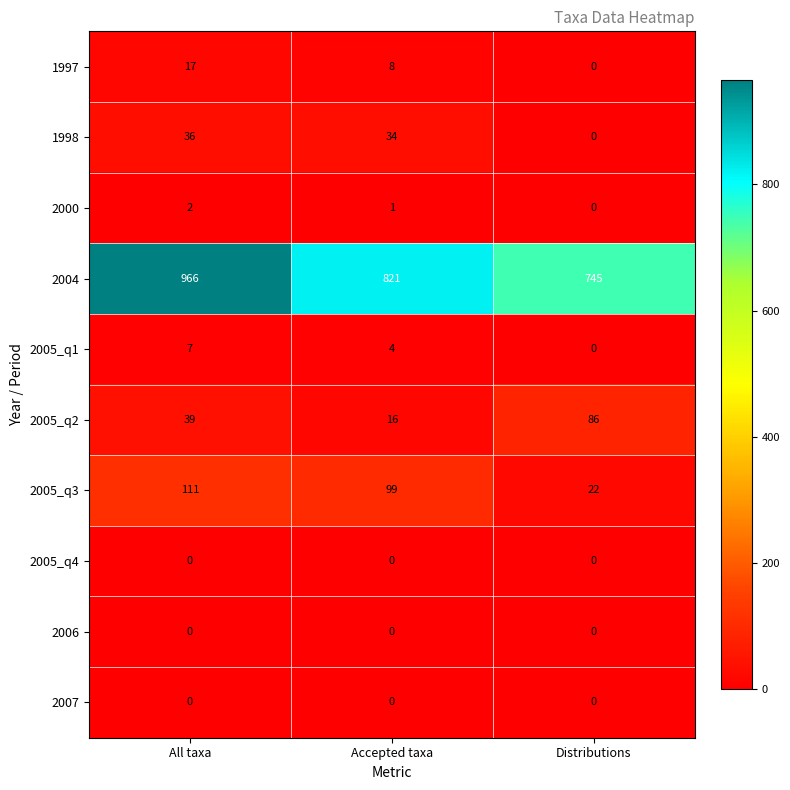

Which category has the highest value in the 2000 series?

All taxa